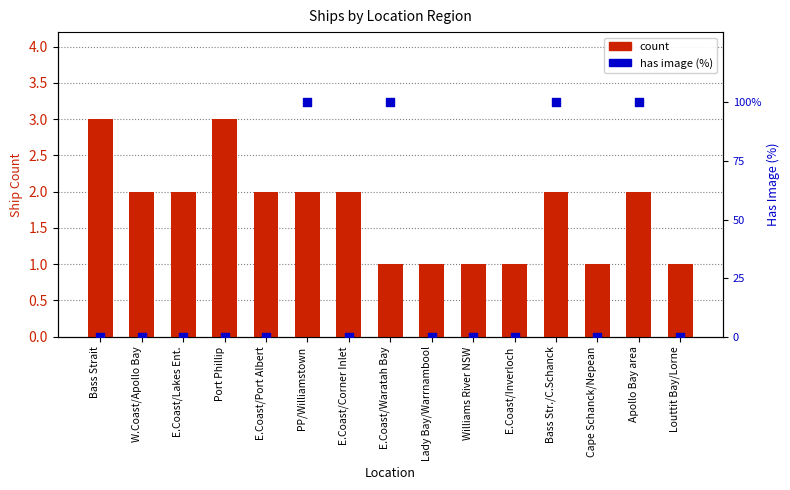

Which series has the largest total across all categories?

has image (%)